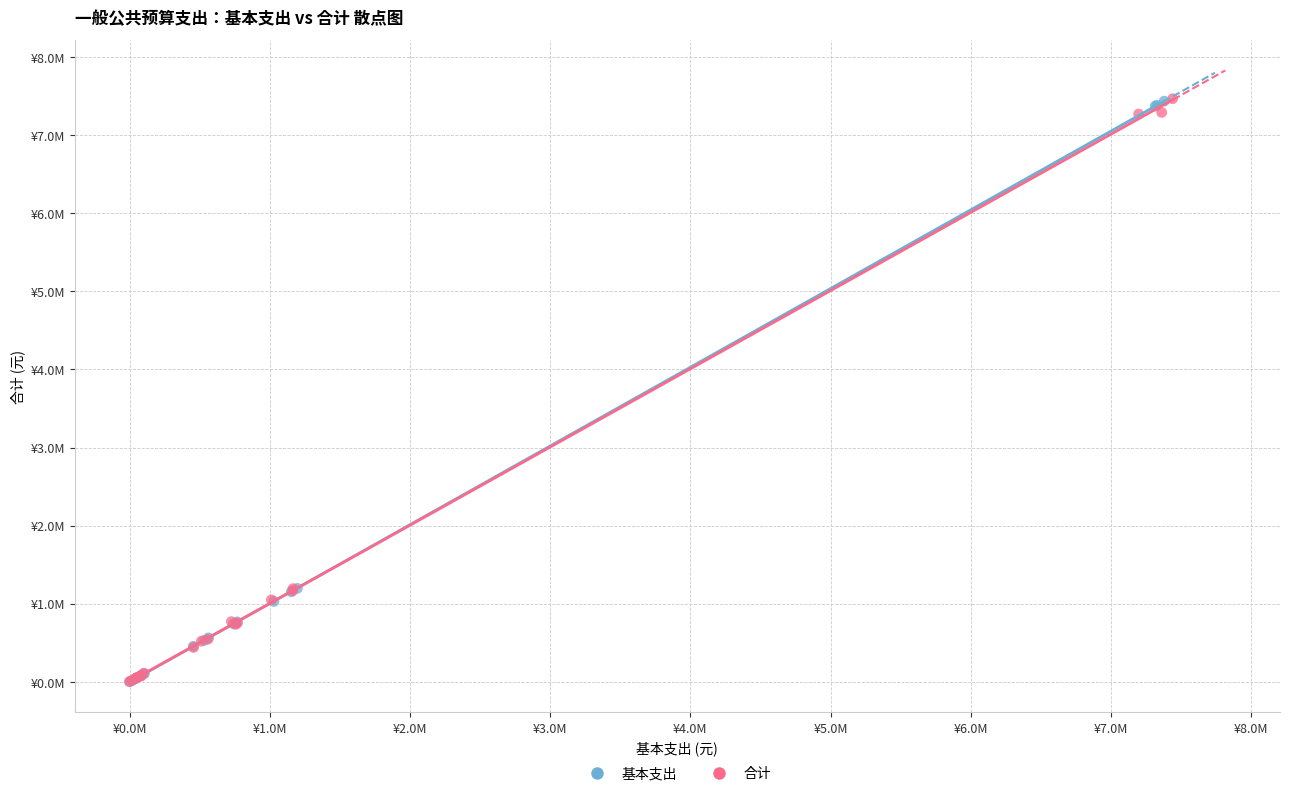

What are all the series names shown in the legend?

基本支出, 合计